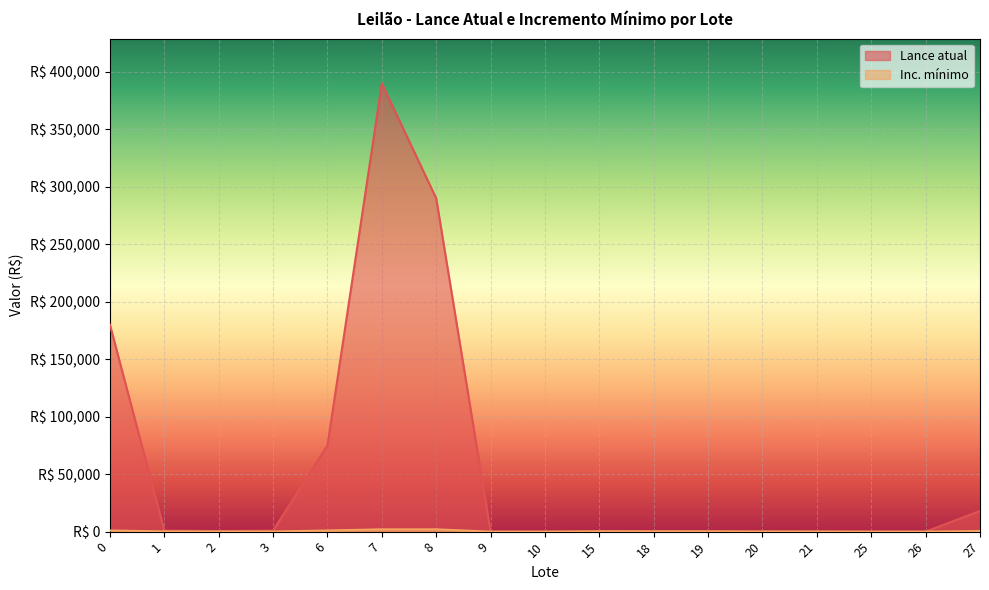

What is the total value across all series at 0?

181000.0